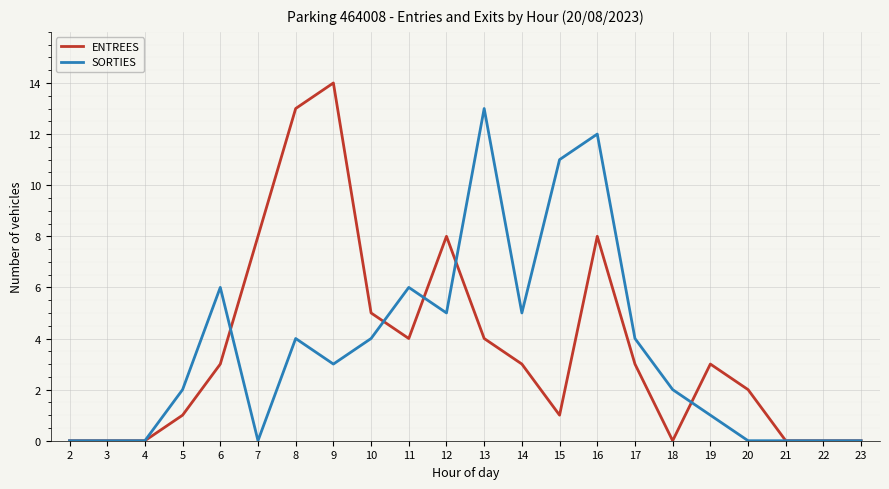

Is it true that ENTREES equals 3 at 17?

True